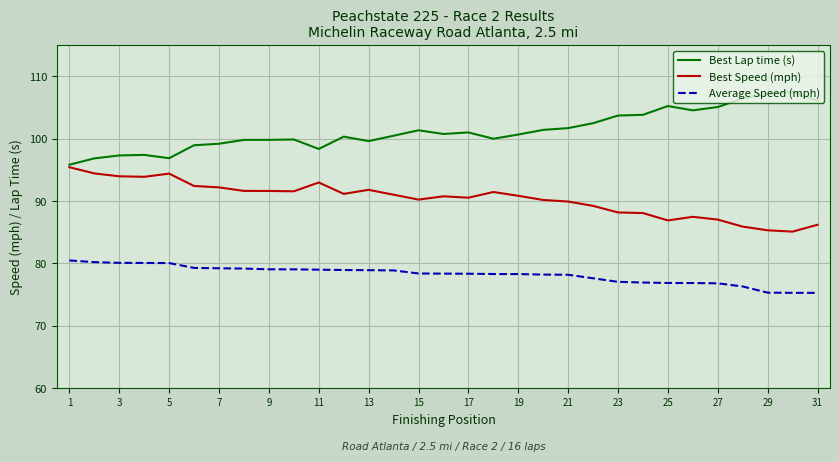

Which series has the largest range (max minus min)?

Best Lap time (s)